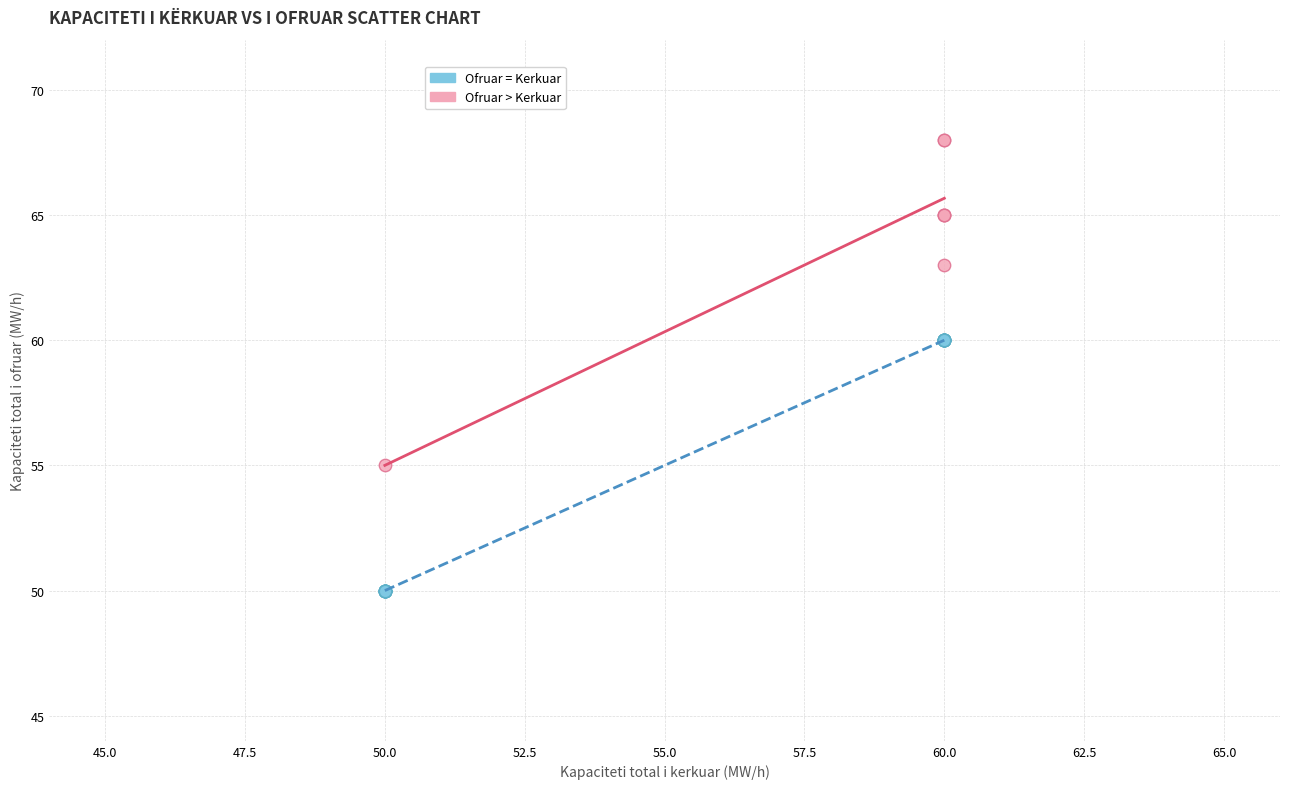

Which series reaches the minimum Y coordinate?

Ofruar = Kerkuar